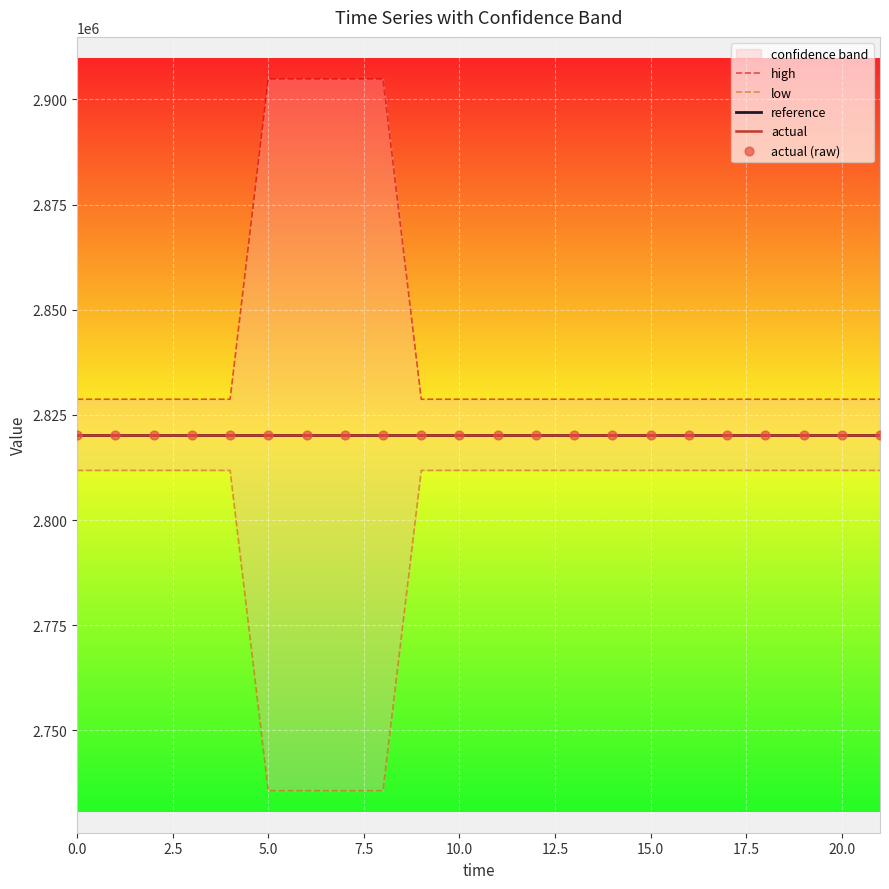

What is the total value across all series at 20.0?

14101384.8